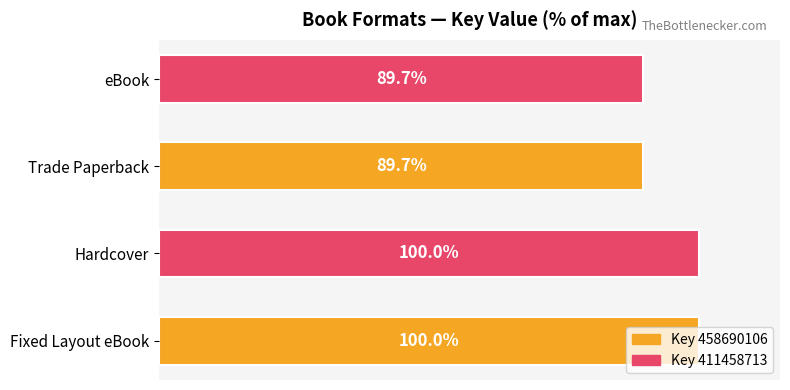

Which has a higher value, Fixed Layout eBook or eBook?

Fixed Layout eBook